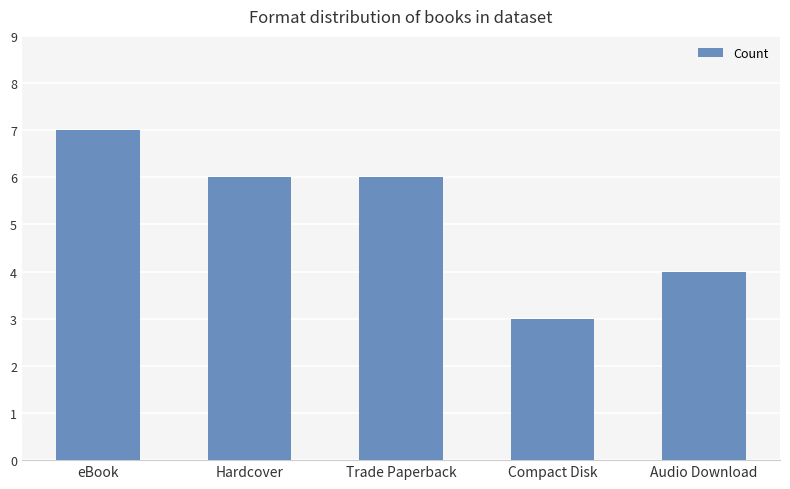

How many distinct data groups are displayed?

1